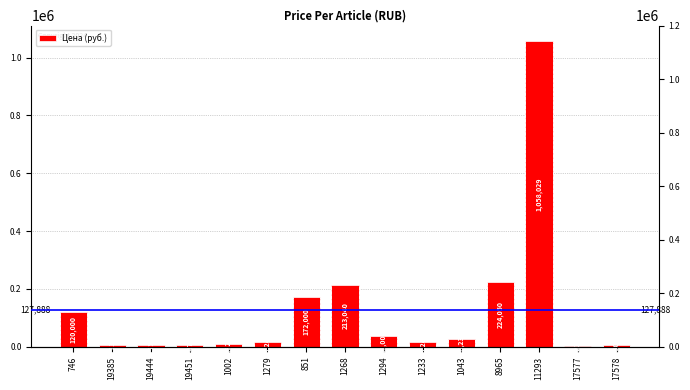

What is the approximate value at 1233?

18240